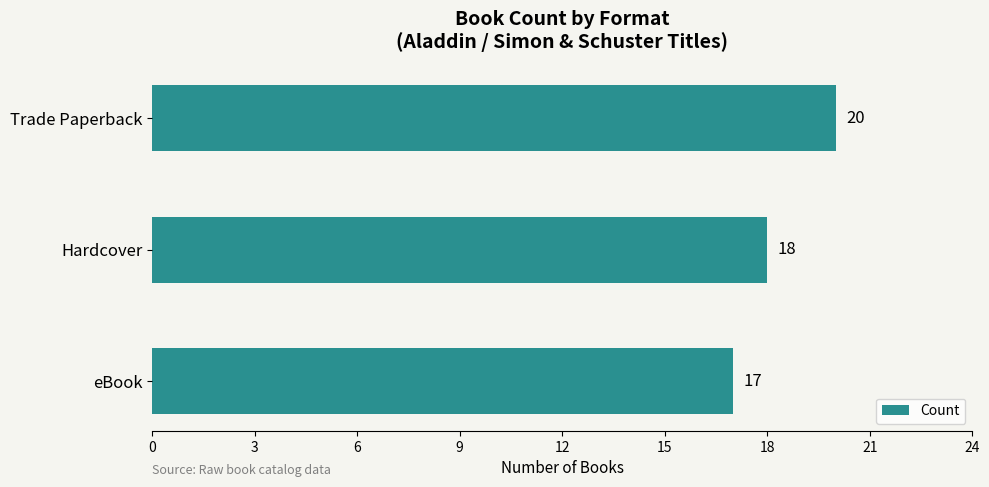

The chart shows a value of 18 at Hardcover. True or false?

True